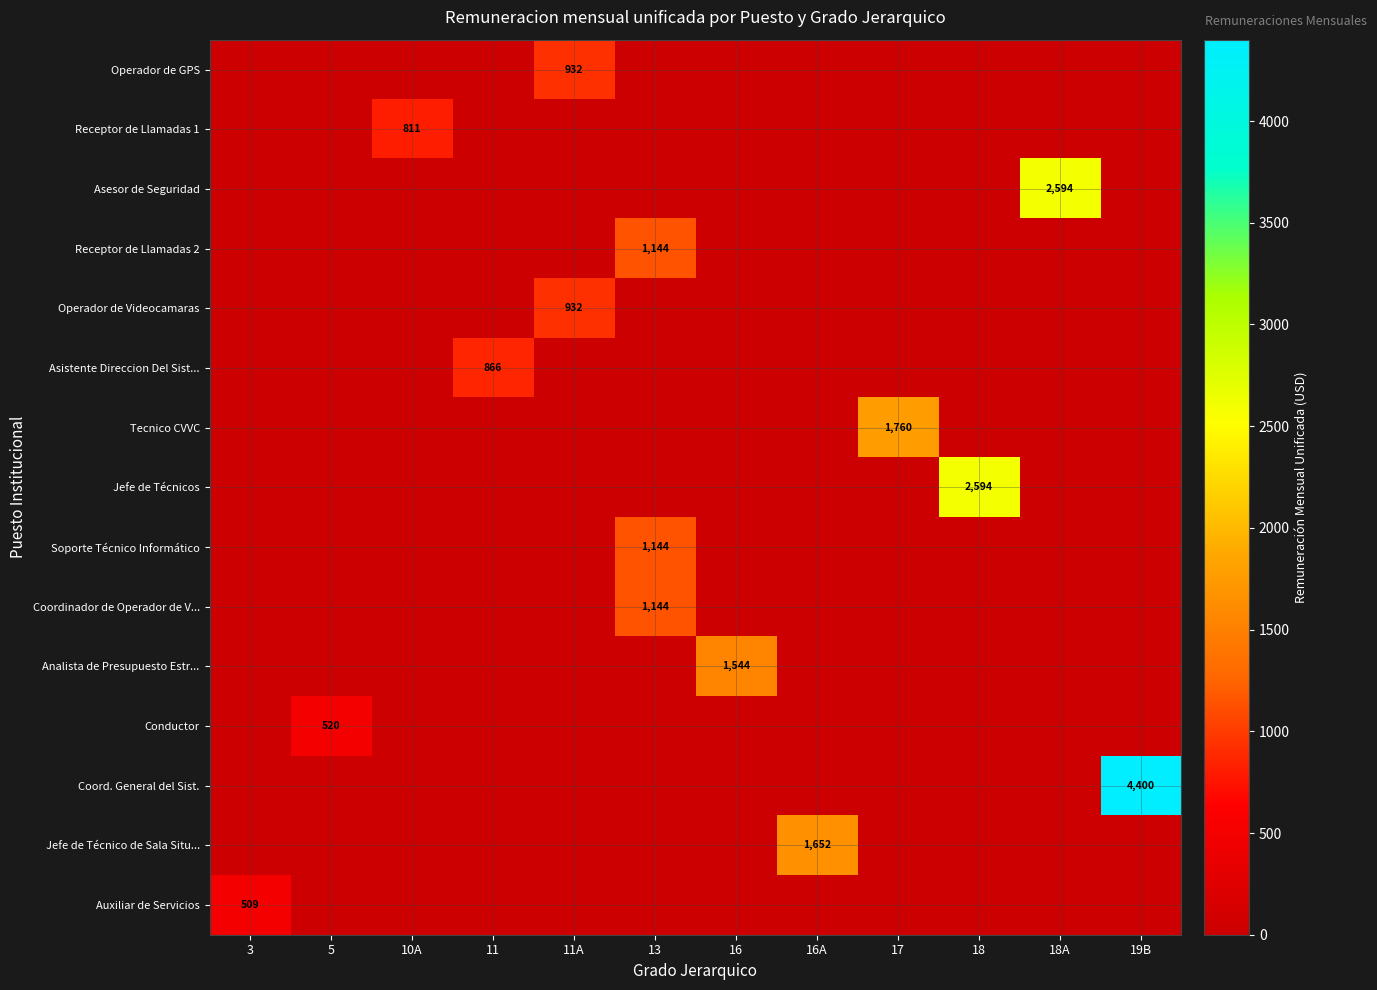

Which series has the largest range (max minus min)?

Coord. General del Sist.